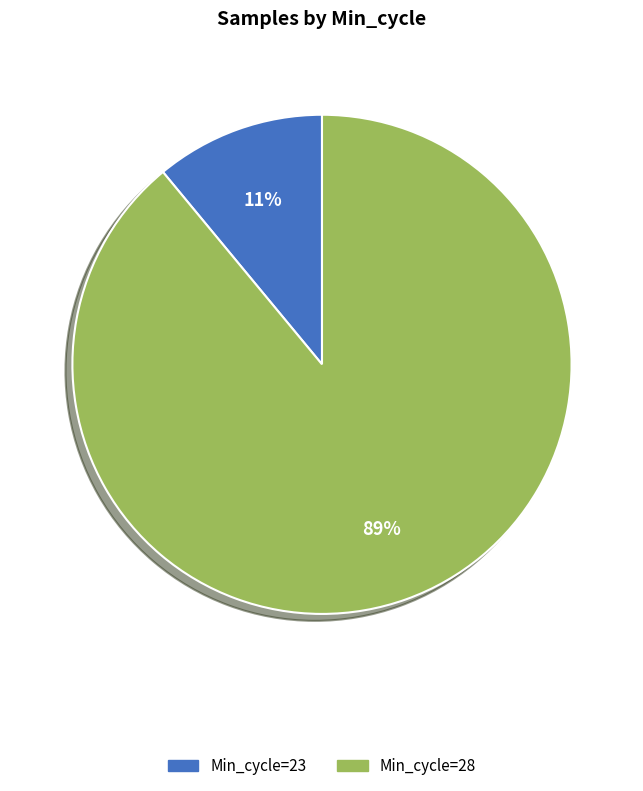

Is there a majority slice in this chart?

Yes